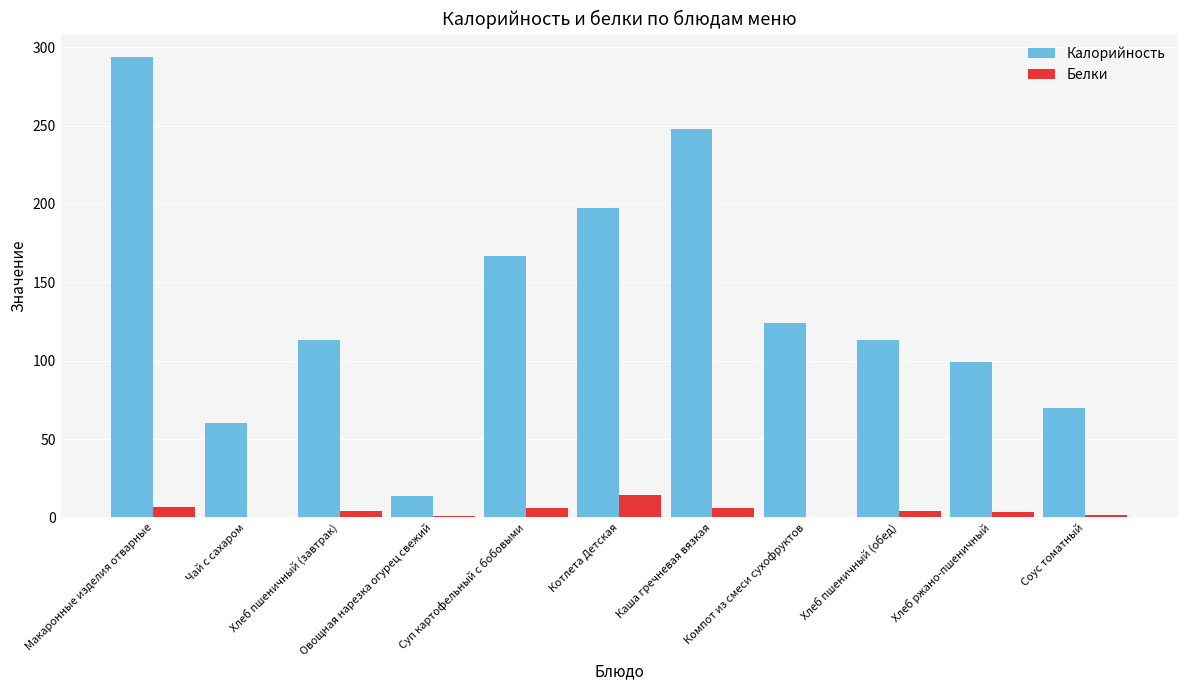

Which series has the largest total across all categories?

Калорийность